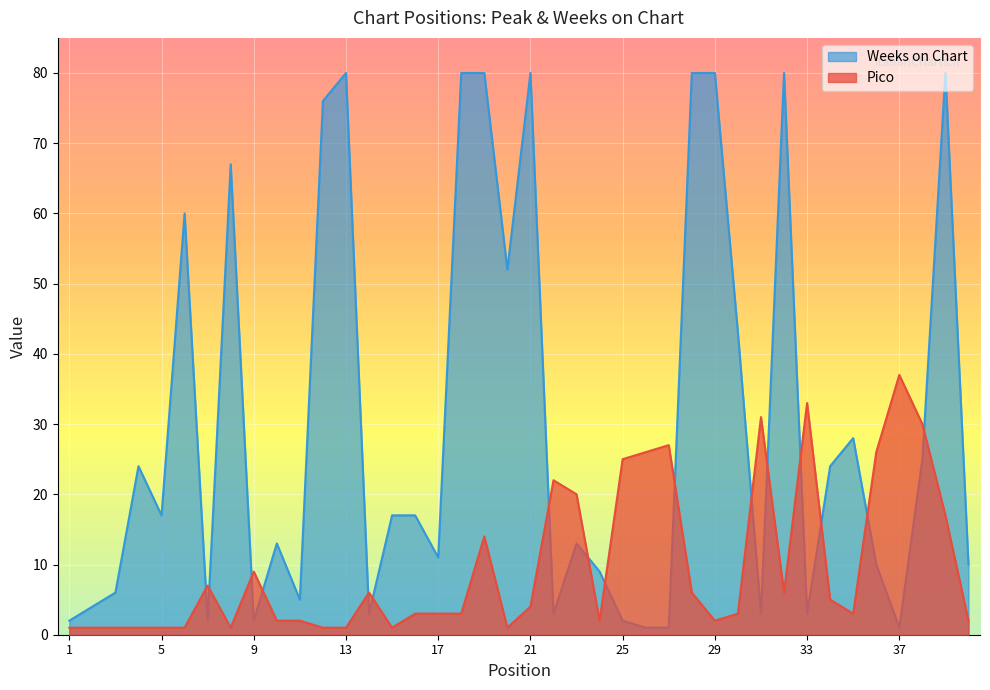

What is the average value of the Pico series?

10